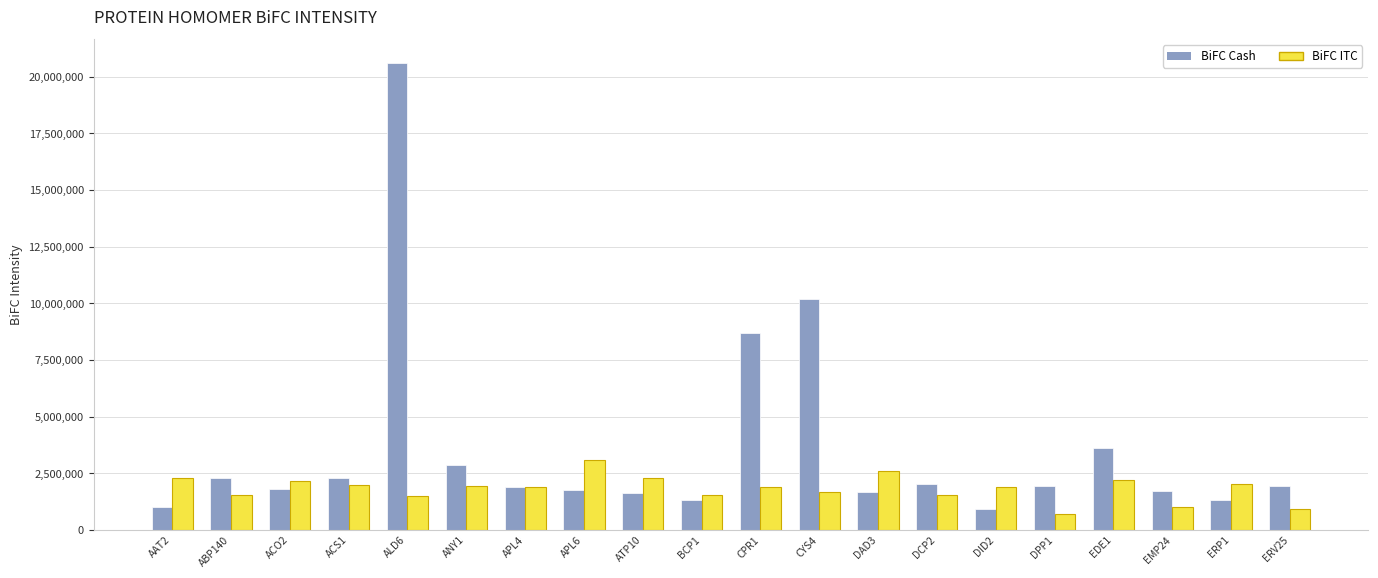

What are all the series names shown in the legend?

BiFC Cash, BiFC ITC